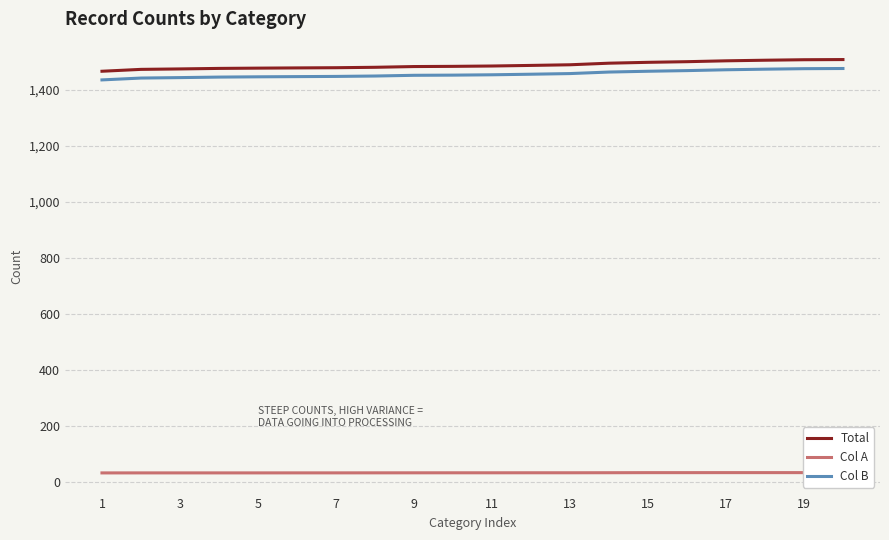

True or false: Col A has more than 1 points higher than both neighbors.

False